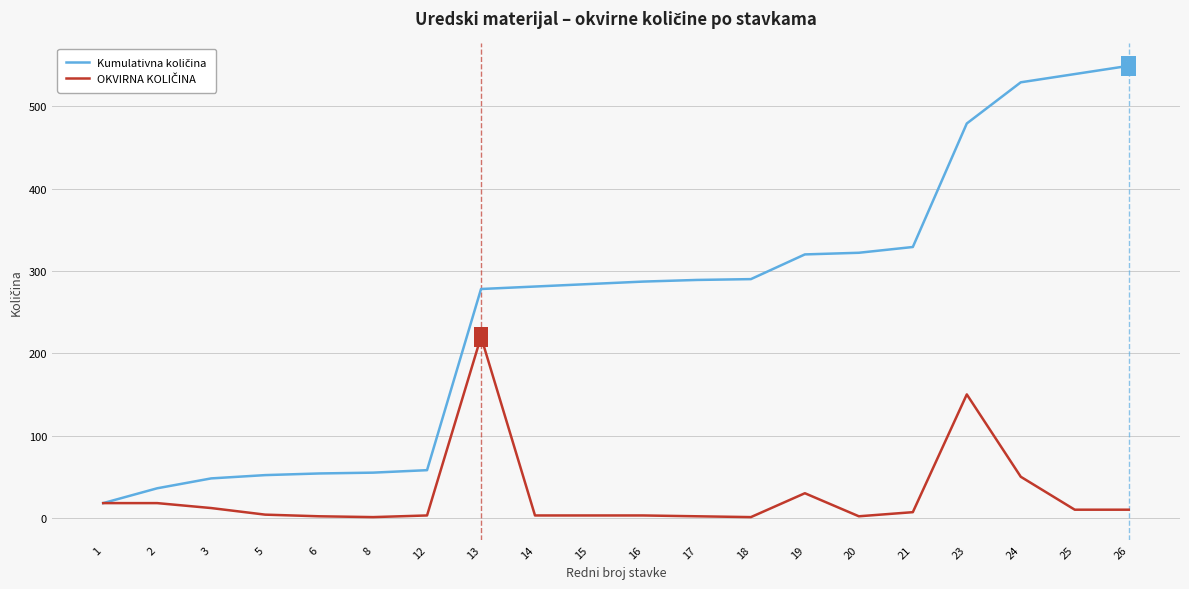

What is the greatest value displayed?

549